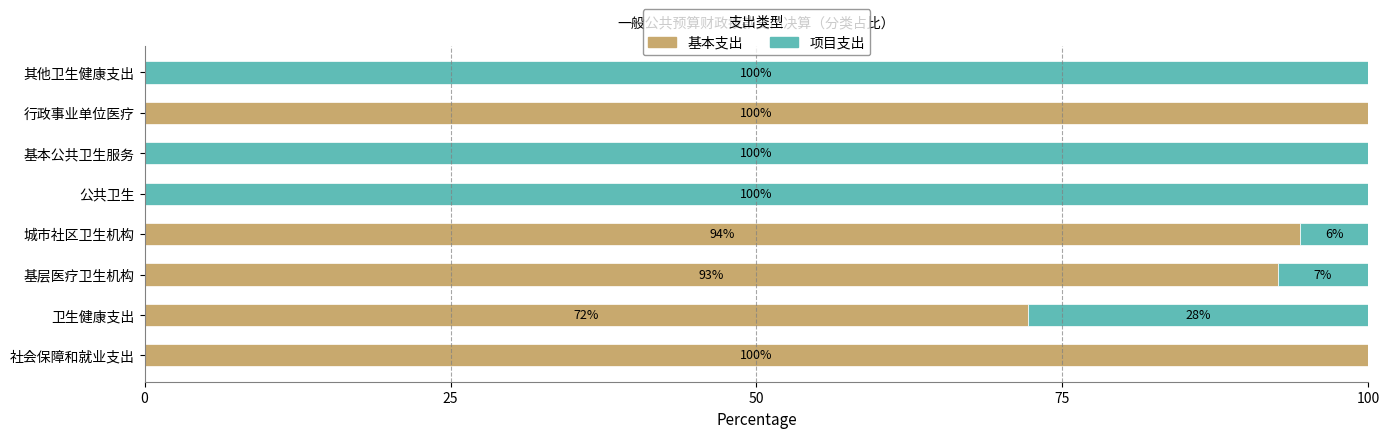

Is it true that 基本支出 equals 100.0 at 行政事业单位医疗?

True